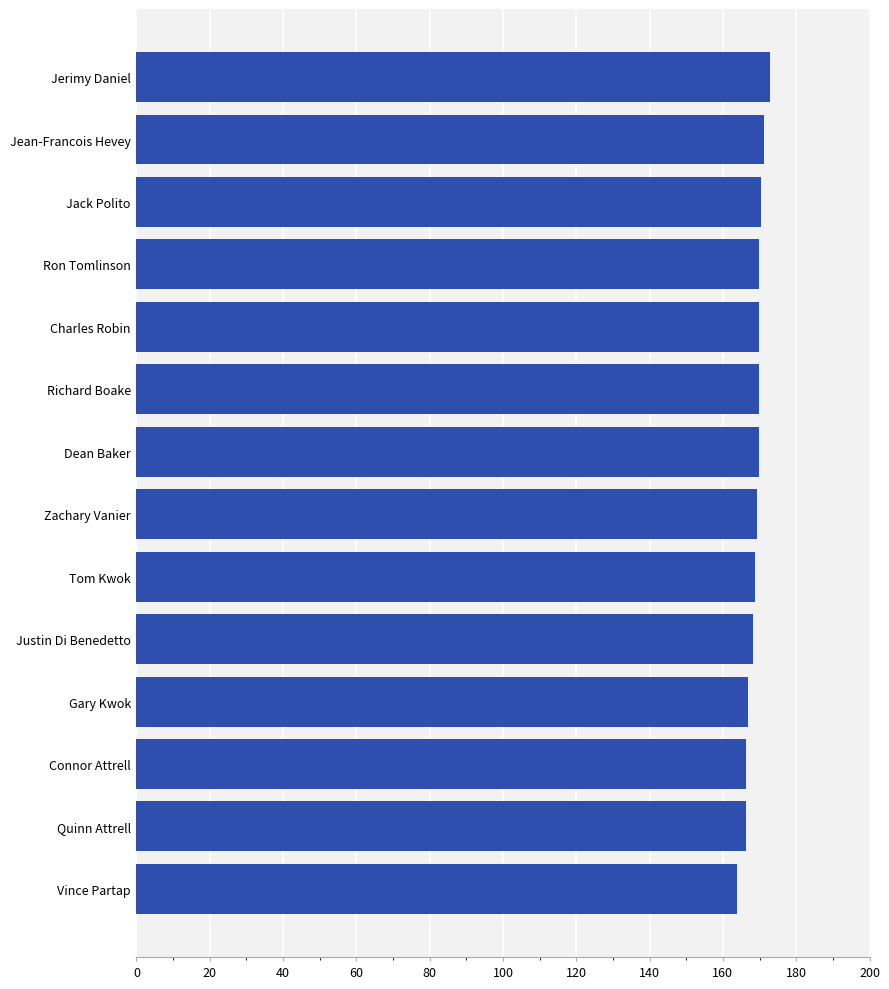

What is the change in value from Gary Kwok to Jean-Francois Hevey?

+4.3